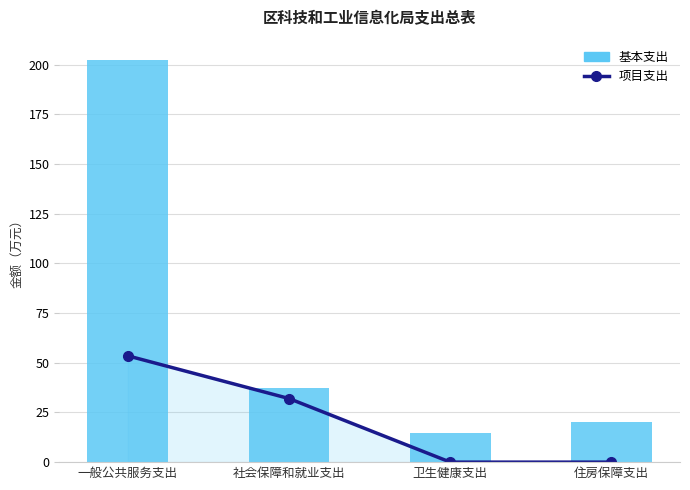

What are all the series names shown in the legend?

项目支出, 基本支出